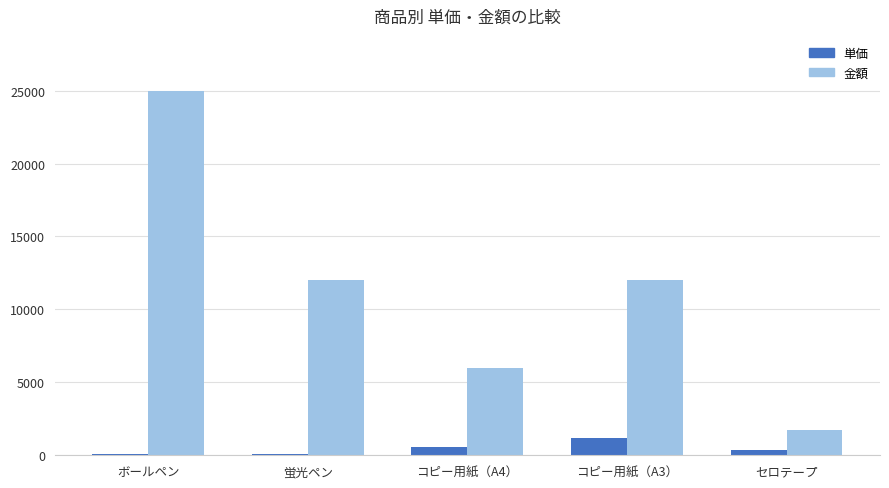

What is the average value of the 金額 series?

11350